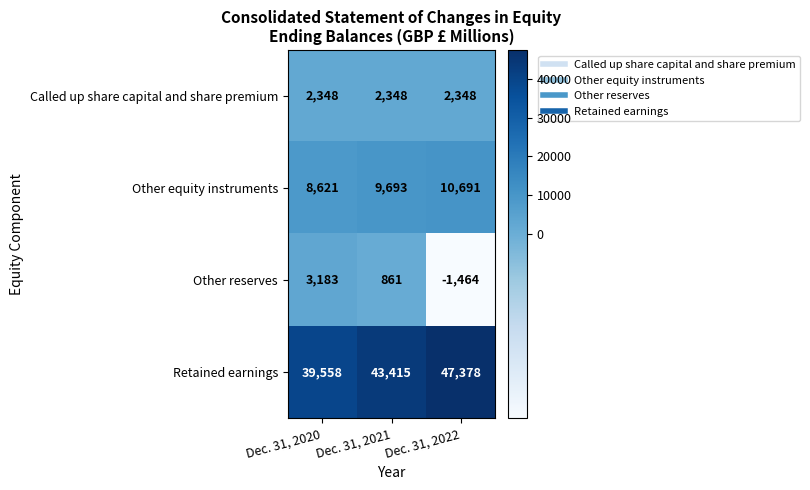

True or false: Retained earnings has a value of 28131 at Dec. 31, 2022.

False